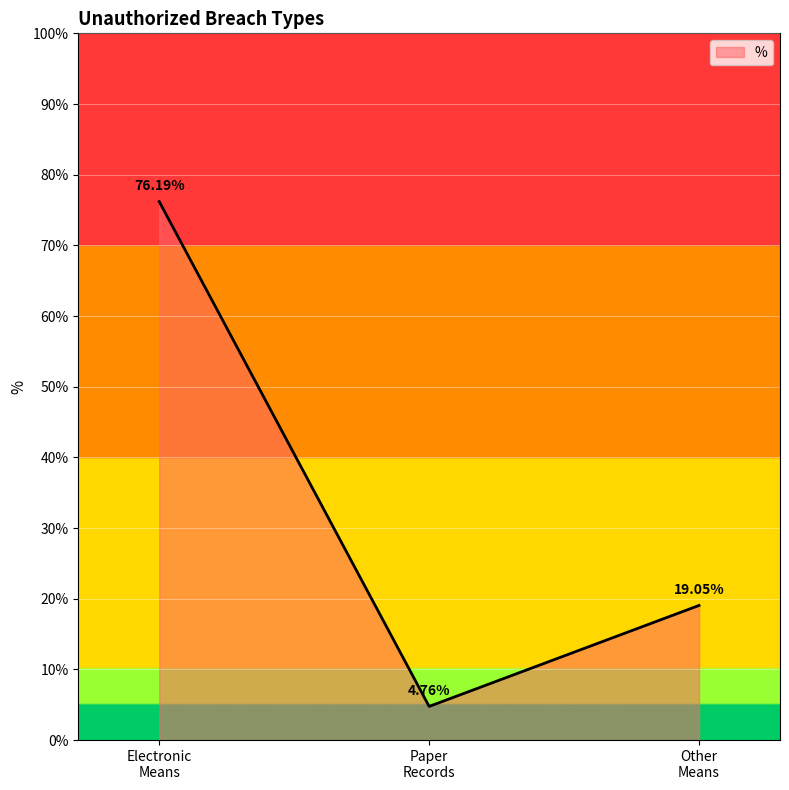

Which category has the lowest value across all series?

Paper
Records